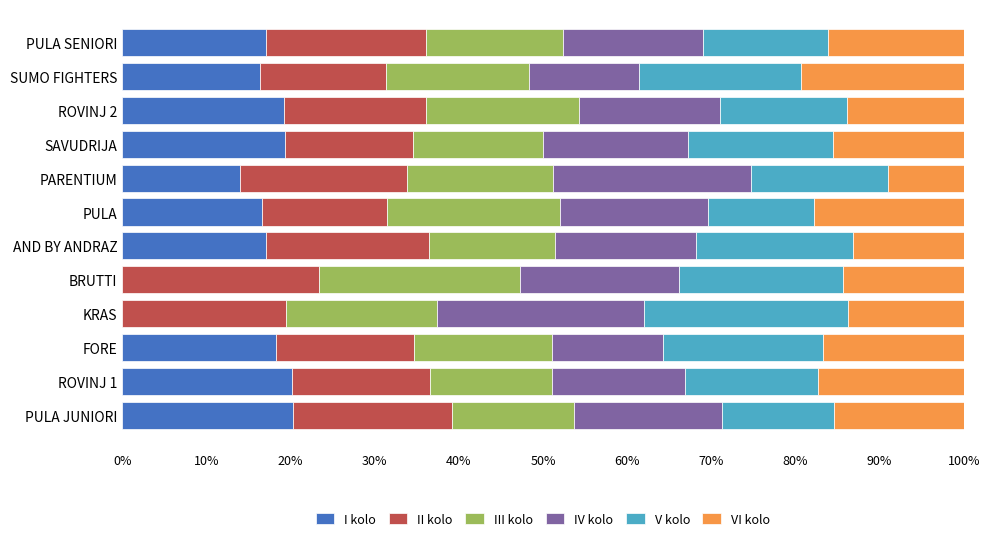

The I kolo series shows 17.0 at AND BY ANDRAZ. True or false?

True